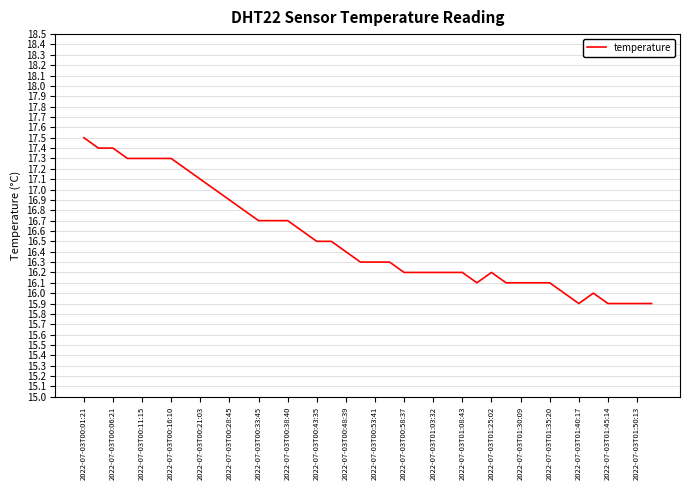

What is the greatest value displayed?

17.5